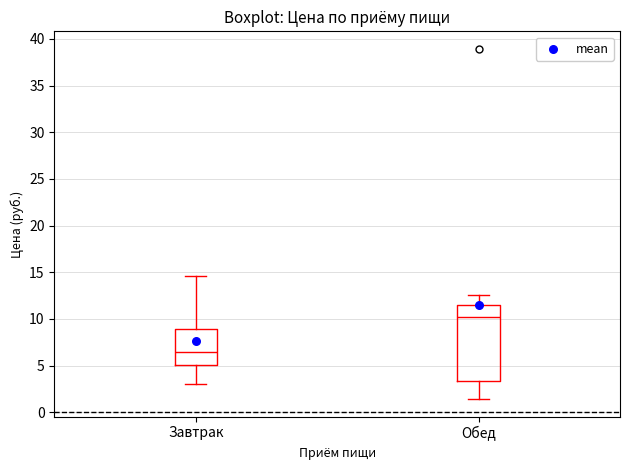

Which box has the highest median line?

Обед